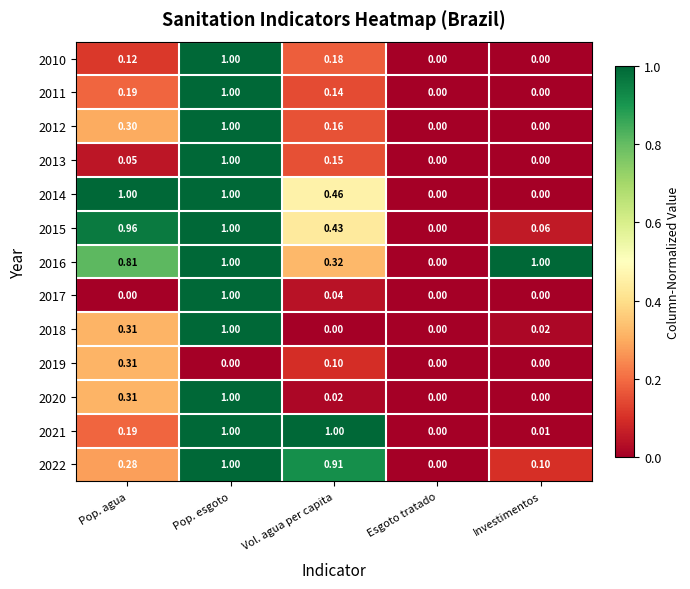

At which category is the sum across all series the highest?

Pop. esgoto